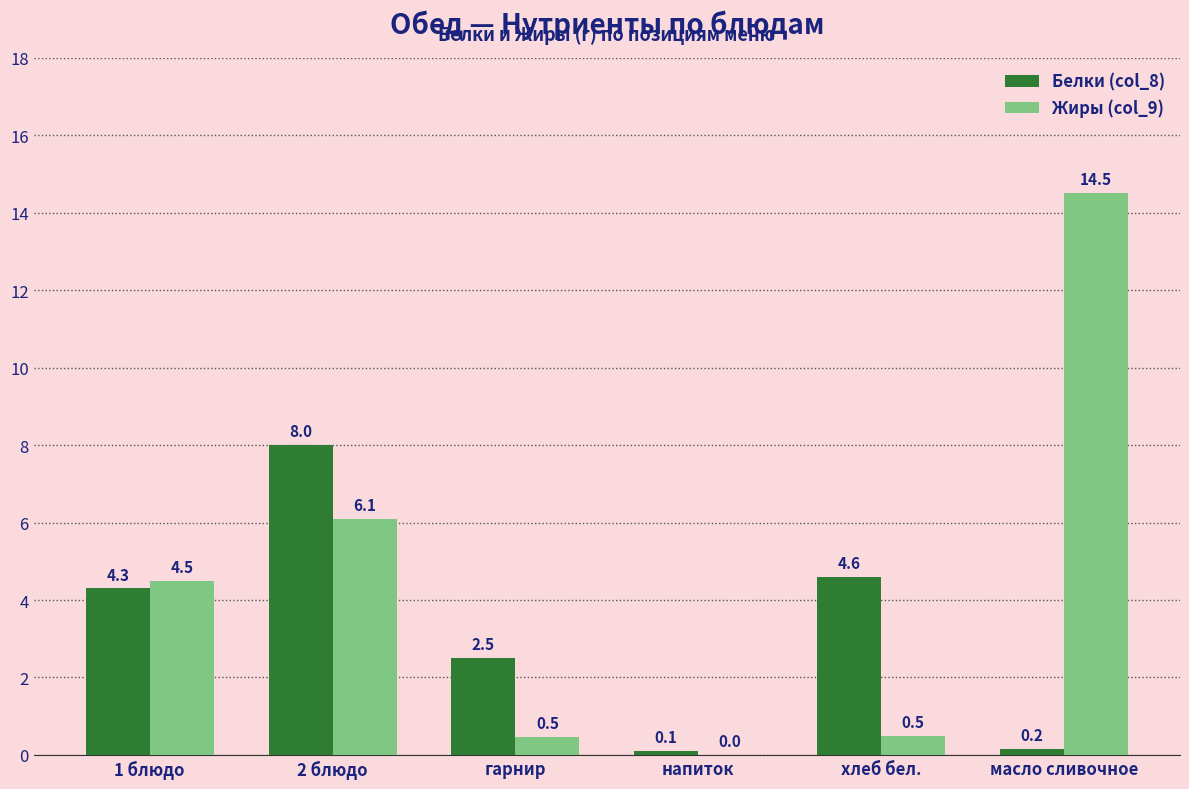

What is the highest value of the Белки (col_8) series?

8.0